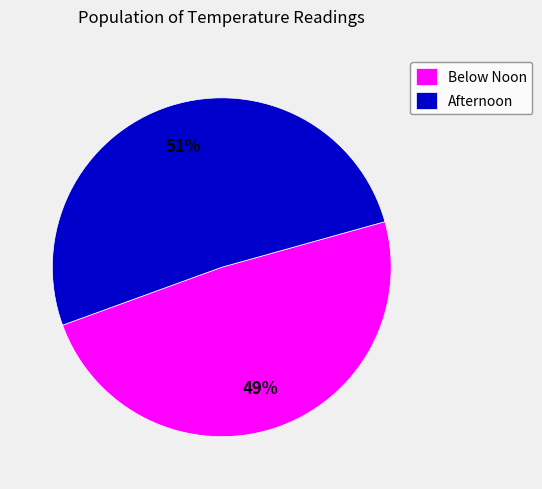

Is there any slice that represents more than half of the pie?

Yes